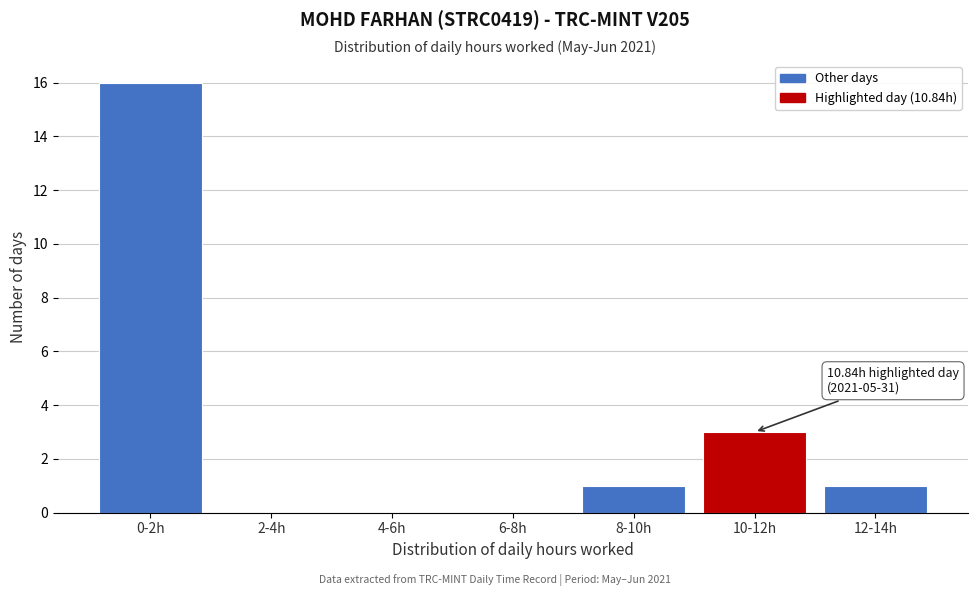

Reading right to left, what are all the values shown in this chart?

12-14h=1	10-12h=3	8-10h=1	6-8h=0	4-6h=0	2-4h=0	0-2h=16